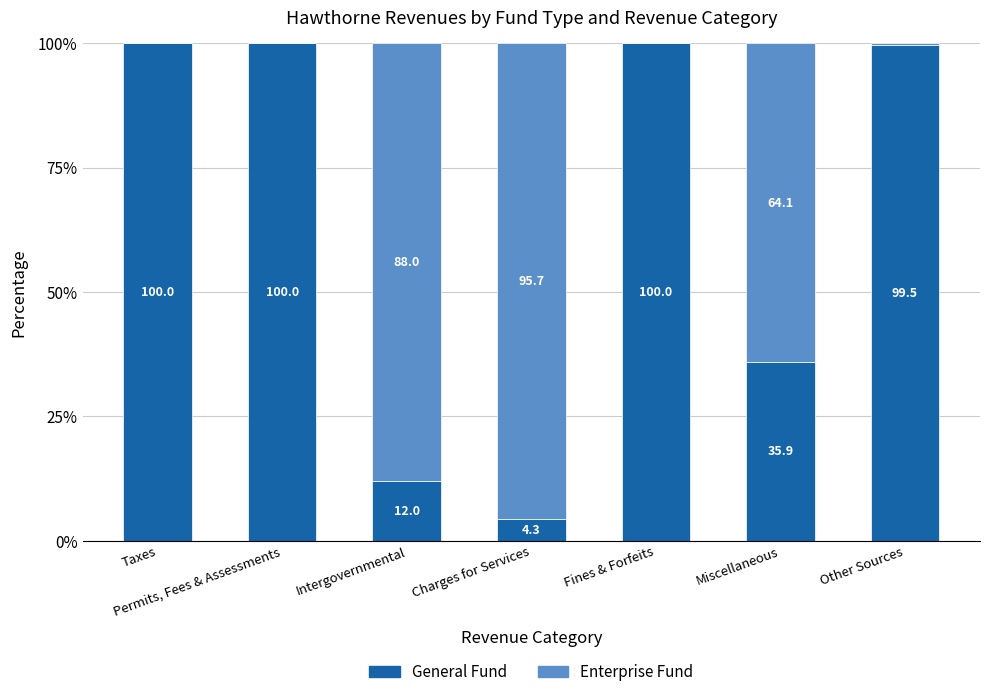

Count the number of categories in the chart.

7